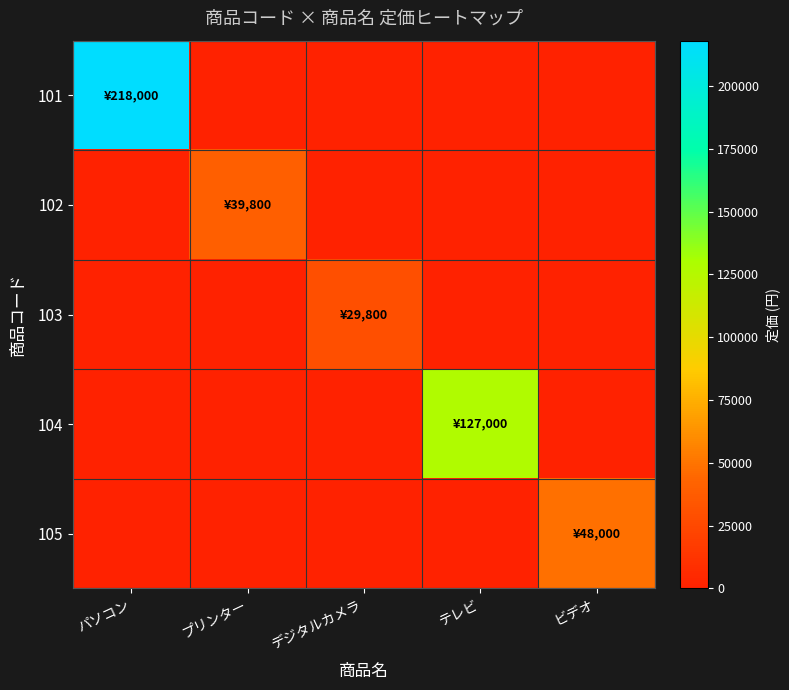

Reading left to right, list all the values displayed in this chart.

101: パソコン=218000	プリンター=0	デジタルカメラ=0	テレビ=0	ビデオ=0
102: パソコン=0	プリンター=39800	デジタルカメラ=0	テレビ=0	ビデオ=0
103: パソコン=0	プリンター=0	デジタルカメラ=29800	テレビ=0	ビデオ=0
104: パソコン=0	プリンター=0	デジタルカメラ=0	テレビ=127000	ビデオ=0
105: パソコン=0	プリンター=0	デジタルカメラ=0	テレビ=0	ビデオ=48000